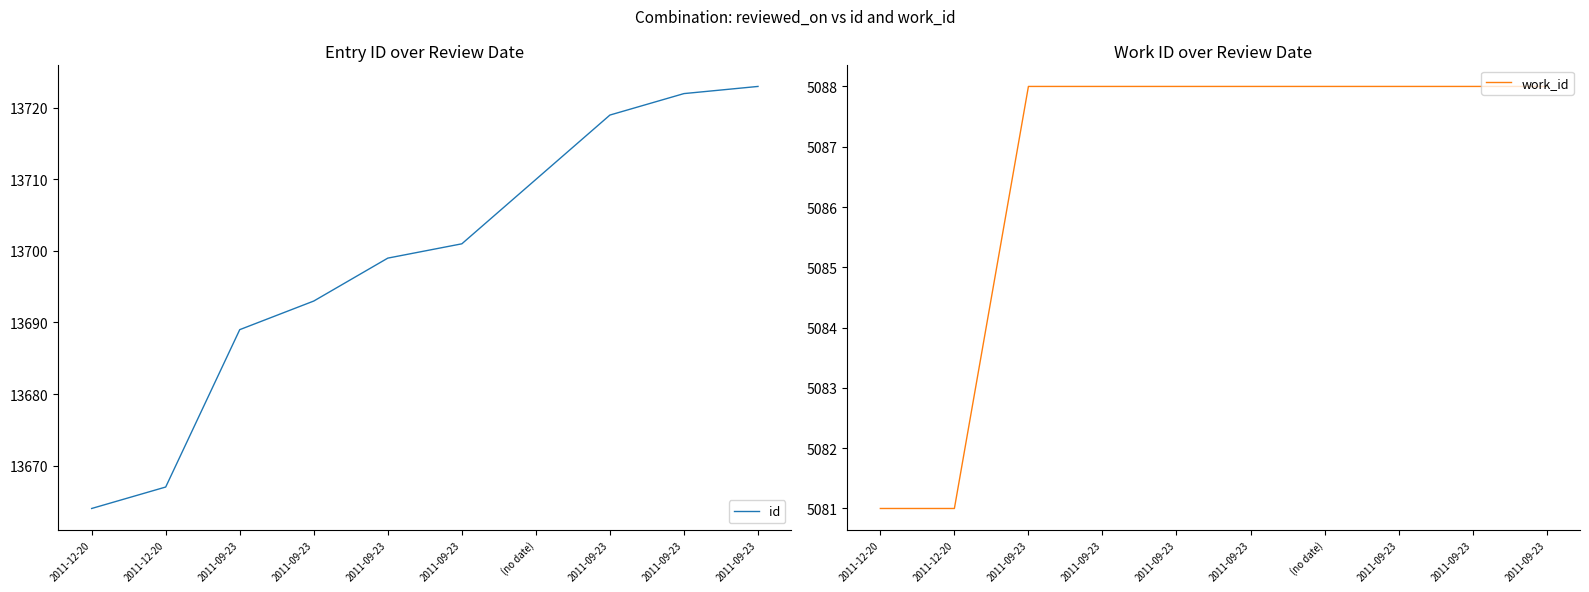

List the labels in order of id value, smallest first.

2011-12-20, 2011-12-20, 2011-09-23, 2011-09-23, 2011-09-23, 2011-09-23, (no date), 2011-09-23, 2011-09-23, 2011-09-23